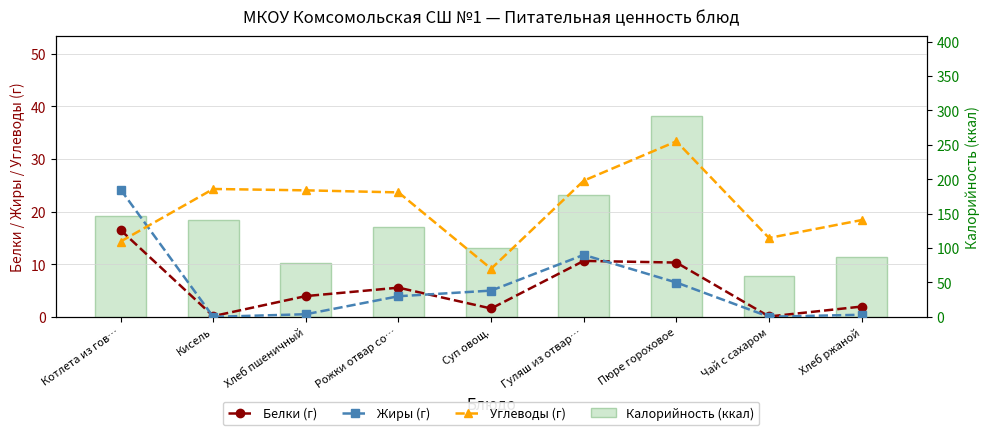

At which label does Калорийность (ккал) first exceed 130?

Котлета из гов…